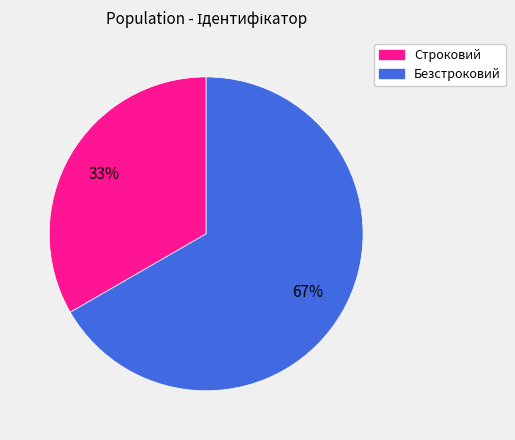

True or false: Строковий accounts for 46% of the total.

False